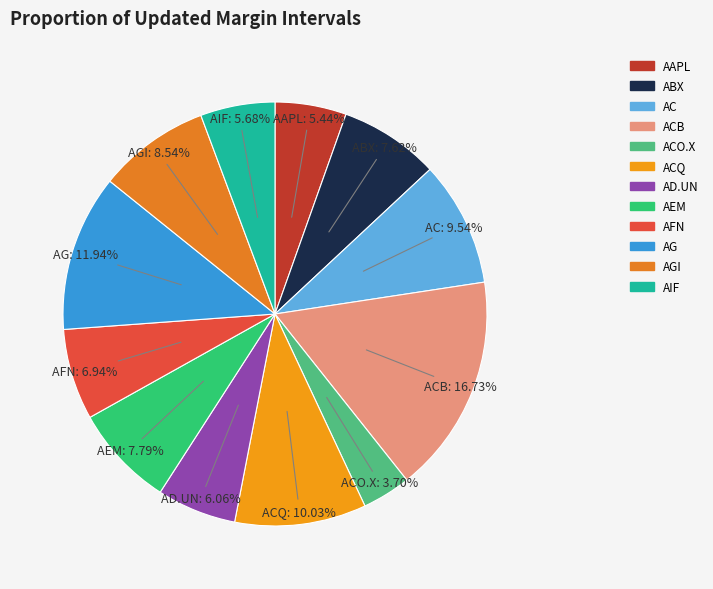

Which slice is the largest?

ACB